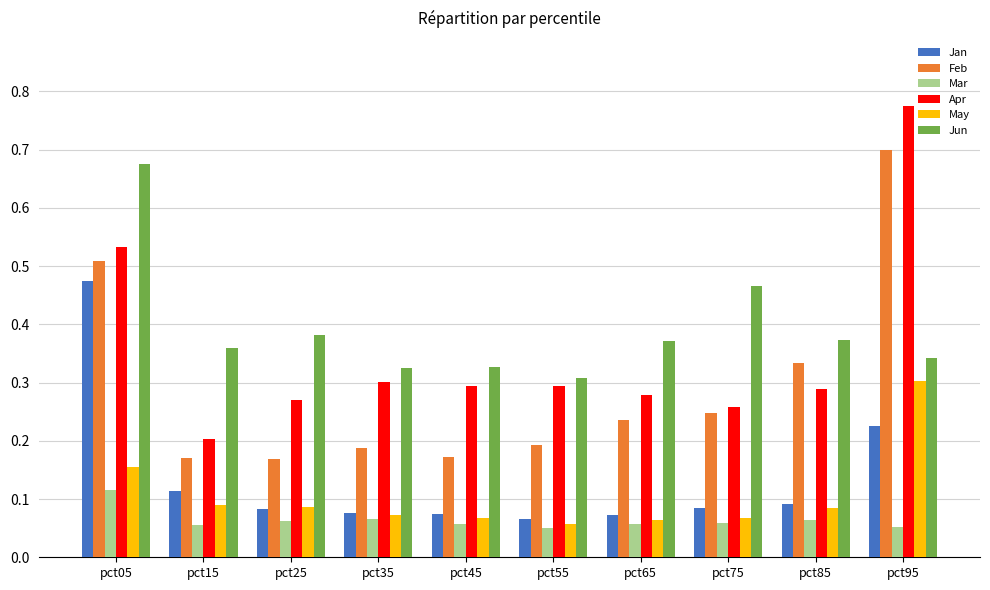

At how many categories does at least one series exceed 0?

10